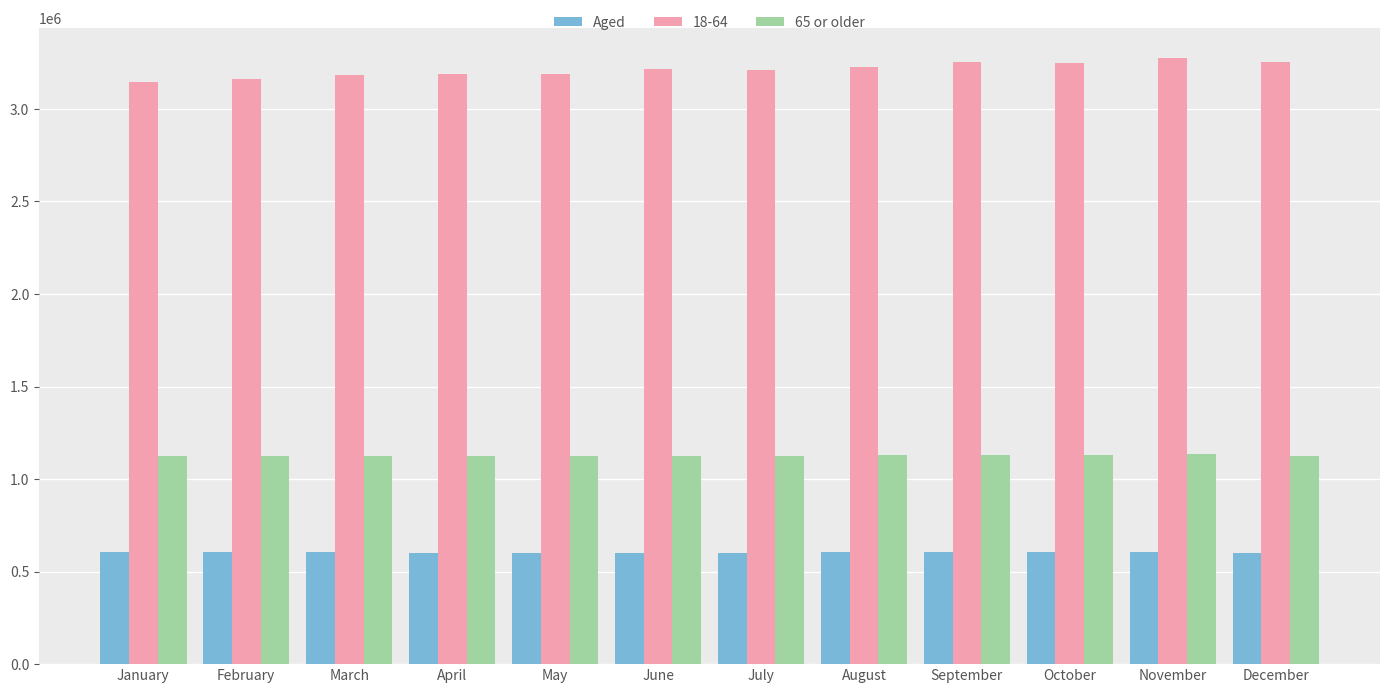

Rank the series at December from highest to lowest value.

18-64, 65 or older, Aged